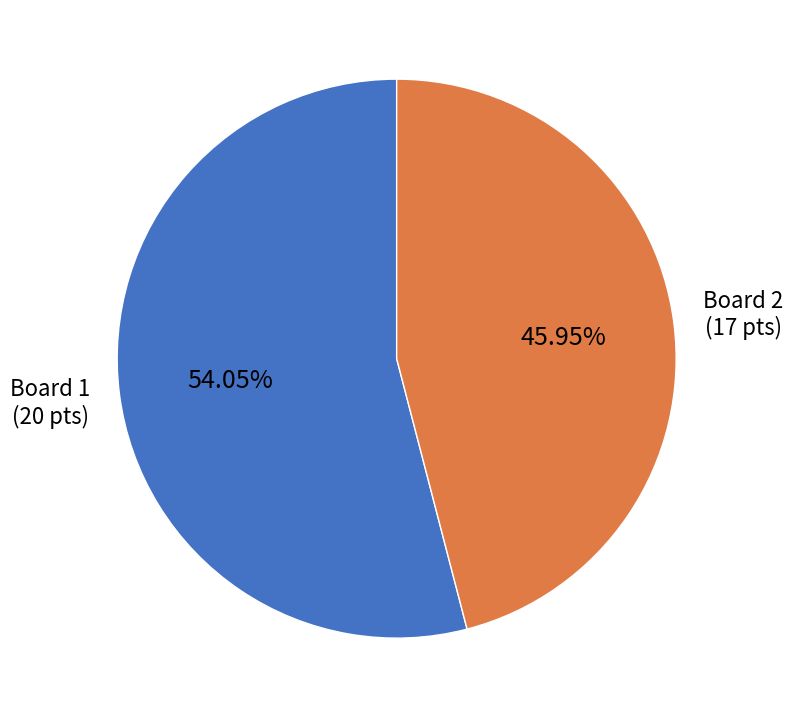

Which slice represents more than half of the pie?

Board 1